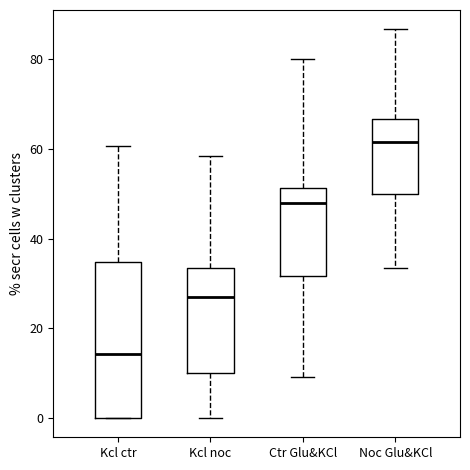

Where does the upper whisker of the box for Kcl ctr end on the y-axis? The values are not printed on the chart, so give them approximately, as read against the axis.

60